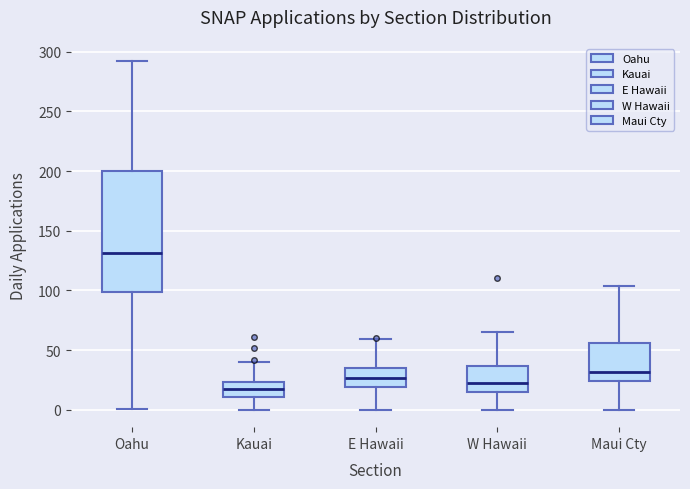

Which box has the highest median line?

Oahu